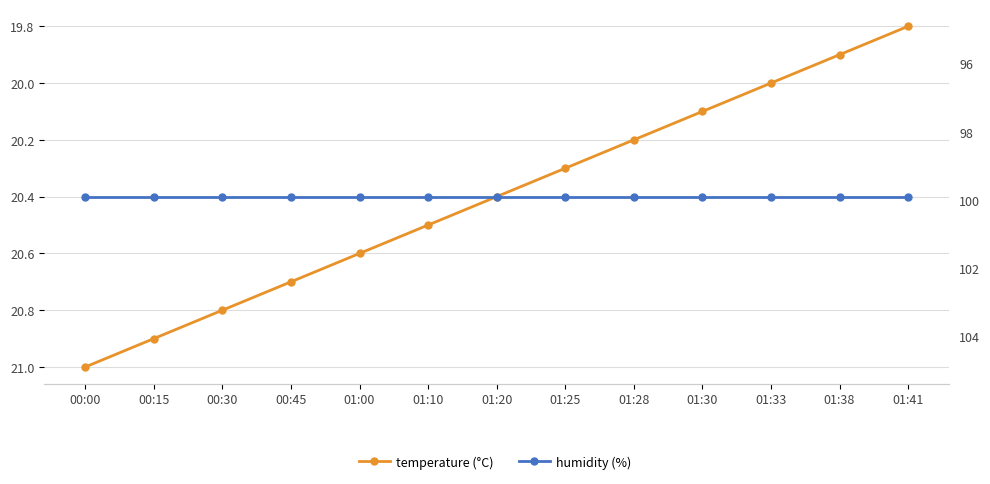

Reading left to right, extract all data points from this chart.

temperature: 00:00=21.0	00:15=20.9	00:30=20.8	00:45=20.7	01:00=20.6	01:10=20.5	01:20=20.4	01:25=20.3	01:28=20.2	01:30=20.1	01:33=20.0	01:38=19.9	01:41=19.8
humidity: 00:00=99.9	00:15=99.9	00:30=99.9	00:45=99.9	01:00=99.9	01:10=99.9	01:20=99.9	01:25=99.9	01:28=99.9	01:30=99.9	01:33=99.9	01:38=99.9	01:41=99.9